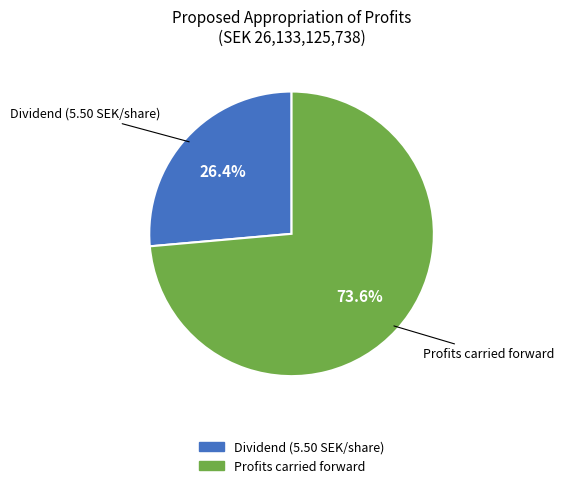

Between Dividend (5.50 SEK/share) and Profits carried forward, which is larger?

Profits carried forward